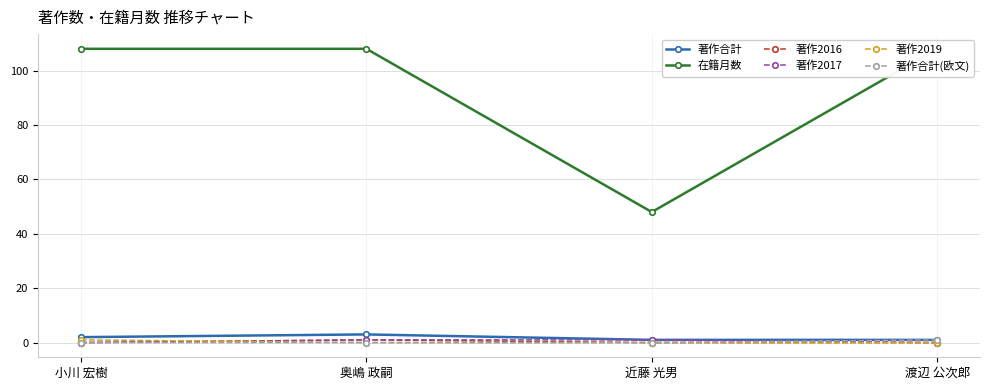

In 在籍月数, how many points are lower than both neighbors (excluding endpoints)?

1